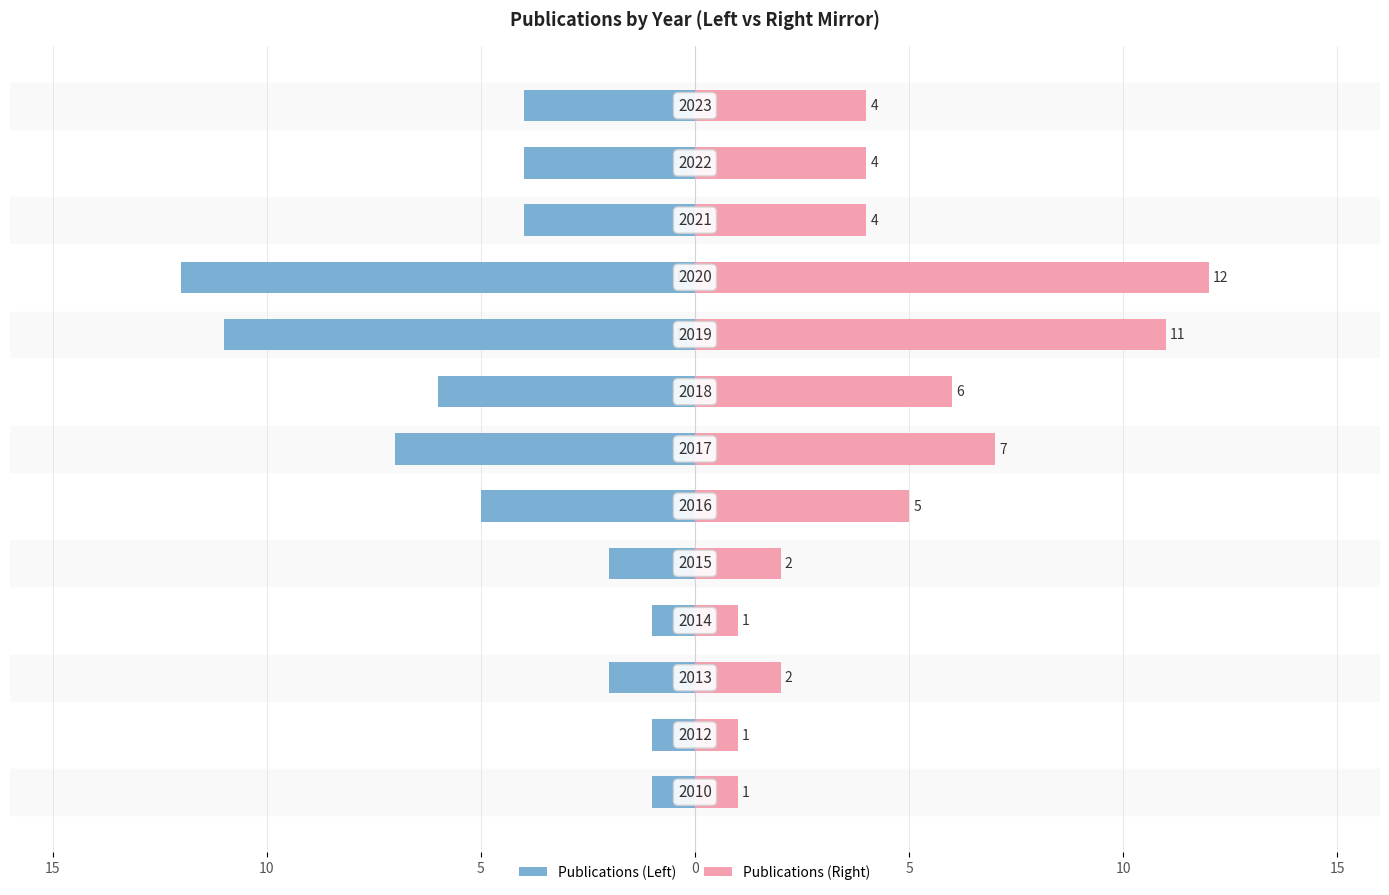

What is the lowest value of the Publications (right) series?

1